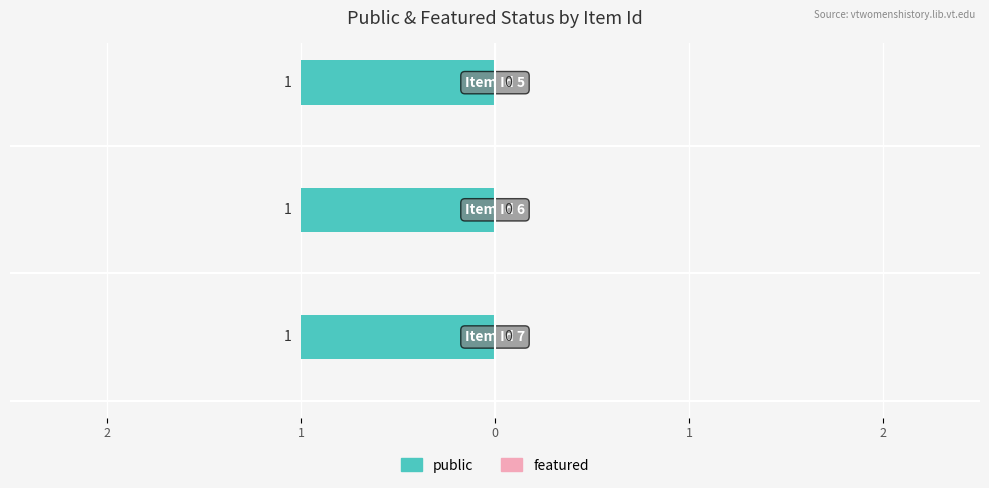

How many categories are shown in the chart?

3